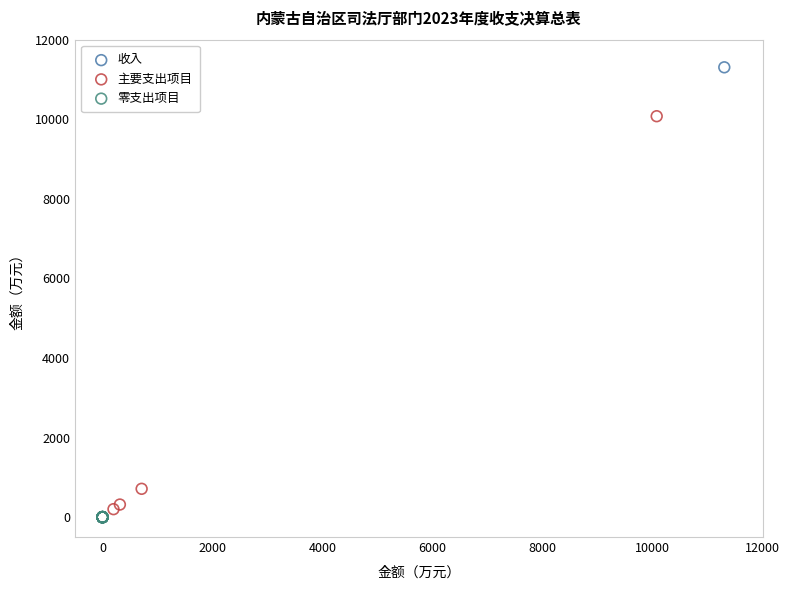

What are all the series names shown in the legend?

收入, 主要支出项目, 零支出项目